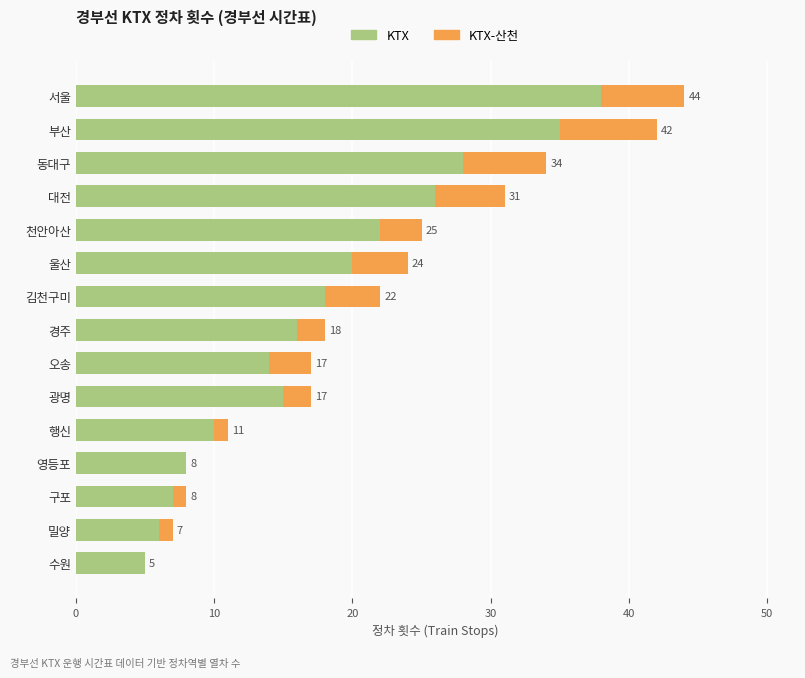

Reading left to right, extract all data points from this chart.

KTX: 5	6	7	8	10	15	14	16	18	20	22	26	28	35	38
KTX-산천: 0	1	1	0	1	2	3	2	4	4	3	5	6	7	6